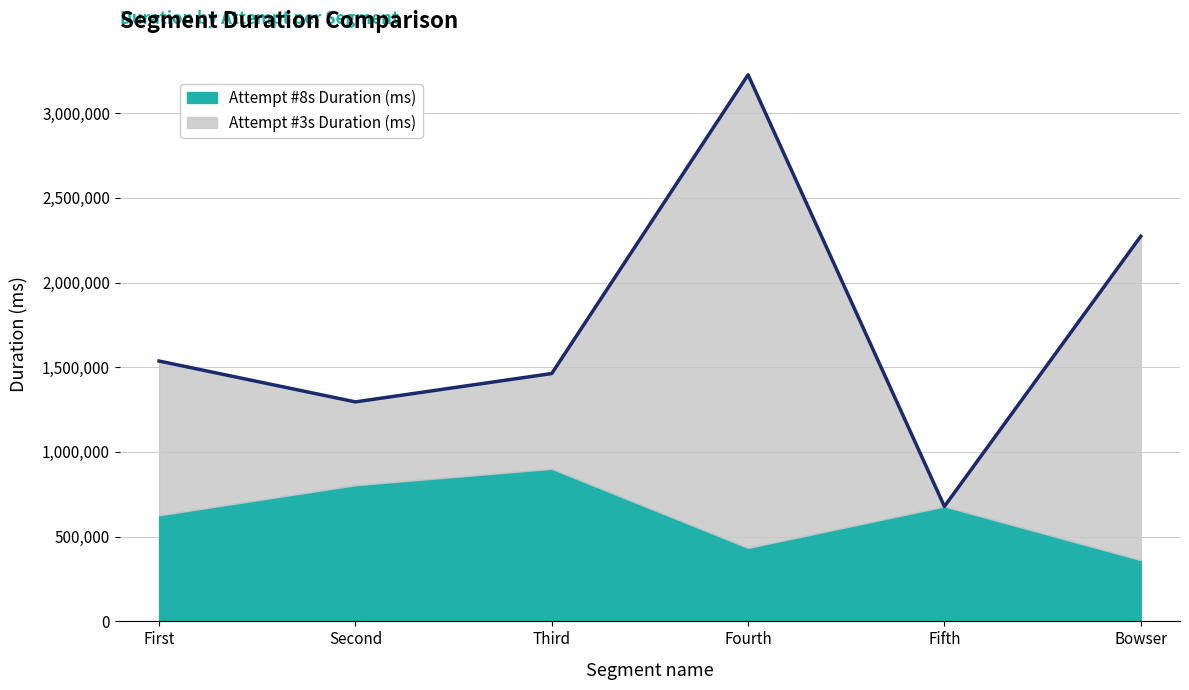

True or false: Attempt #3s Duration (ms) and Attempt #8s Duration (ms) cross at least once.

False